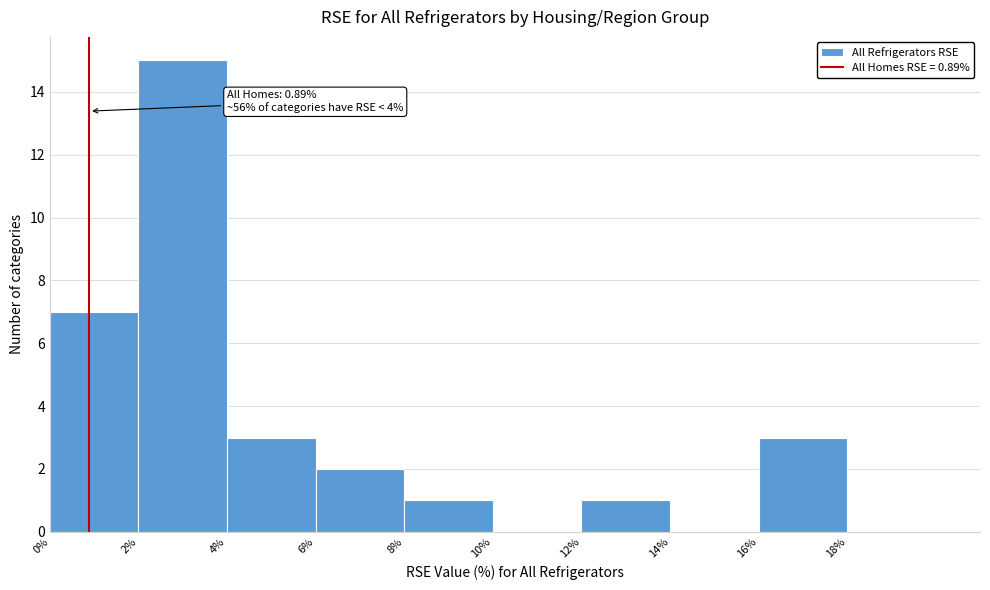

Over which range of the x-axis is the bar tallest?

2 to 4